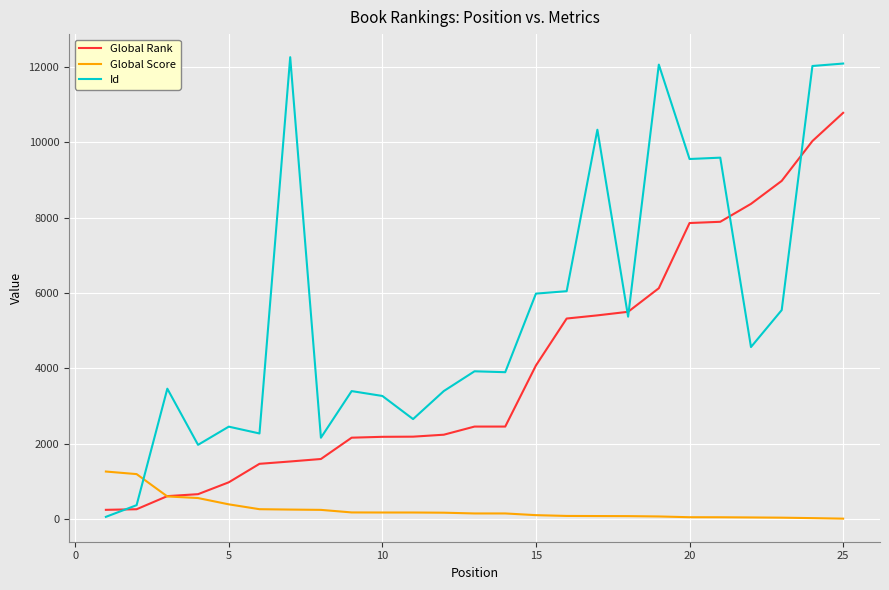

Rank the series by their average value, from lowest to highest.

Global Score, Global Rank, Id